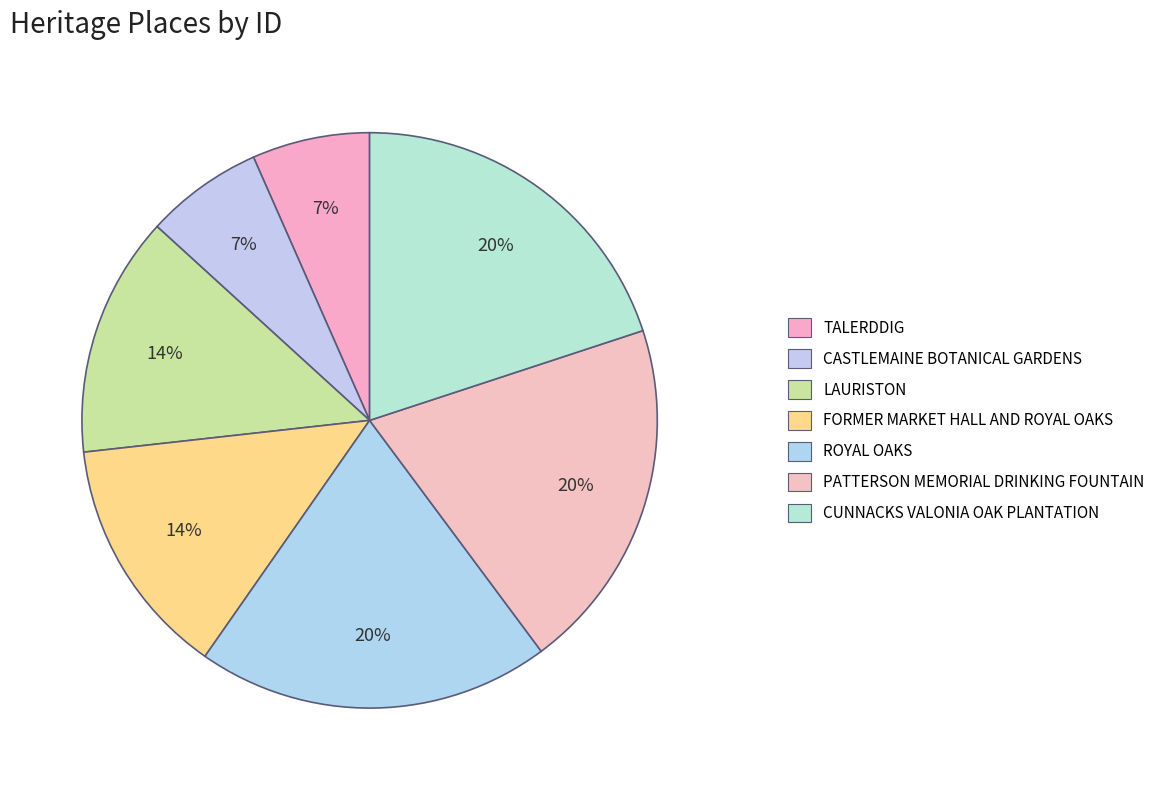

Count the number of slices in the pie.

7